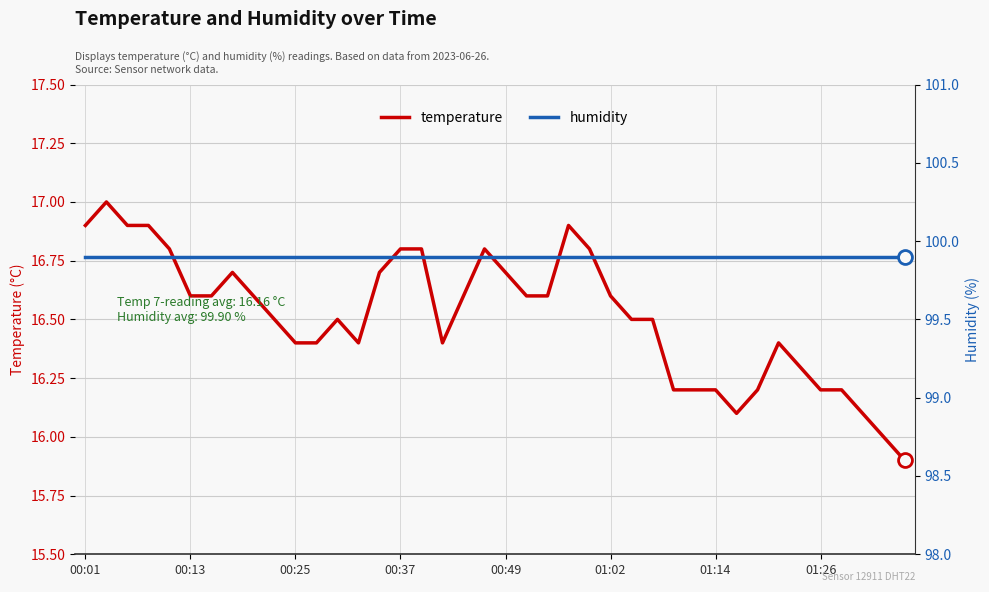

What is the maximum value for temperature?

17.0